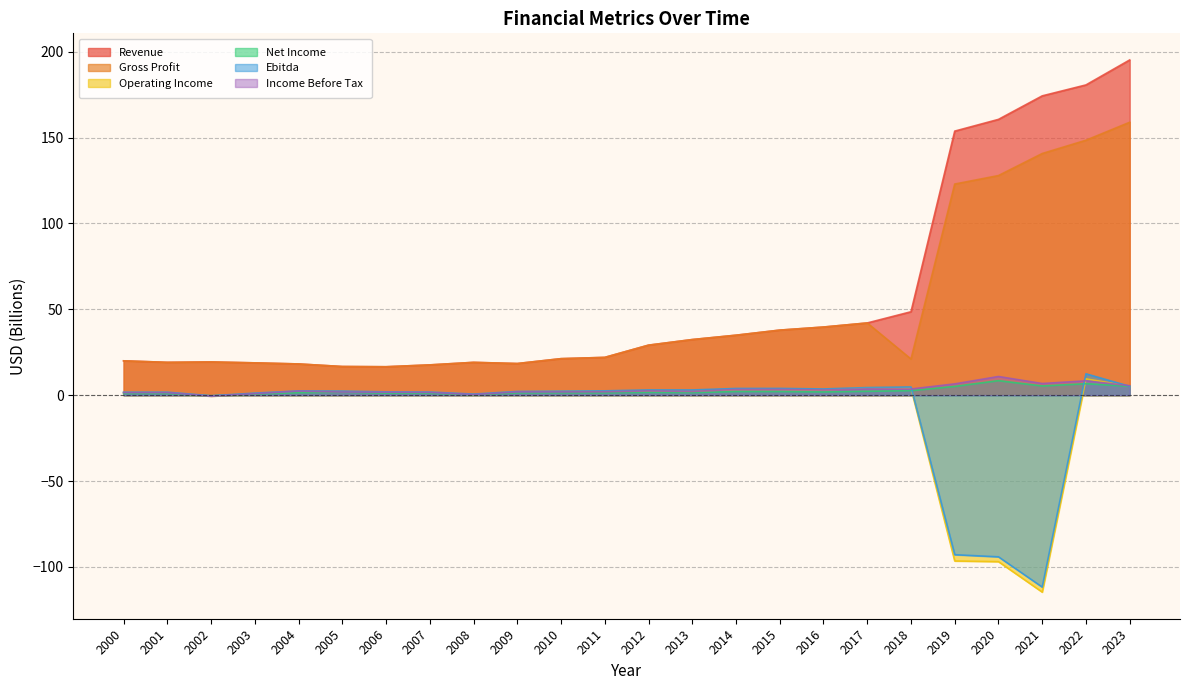

How many values in Income Before Tax are below zero?

1